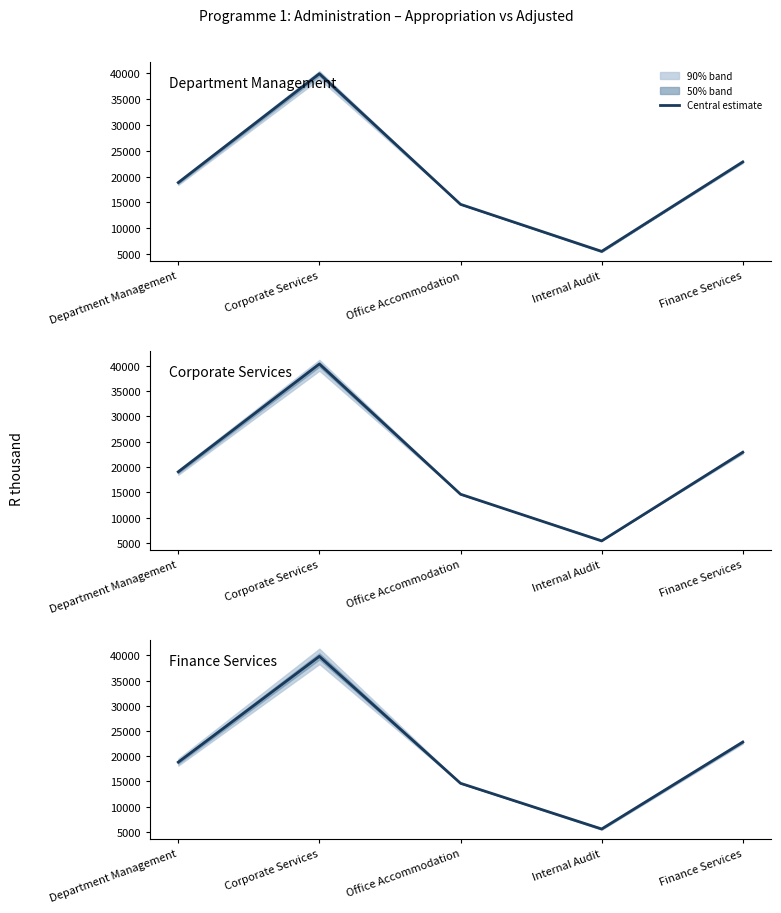

What is the average value?

20335.2